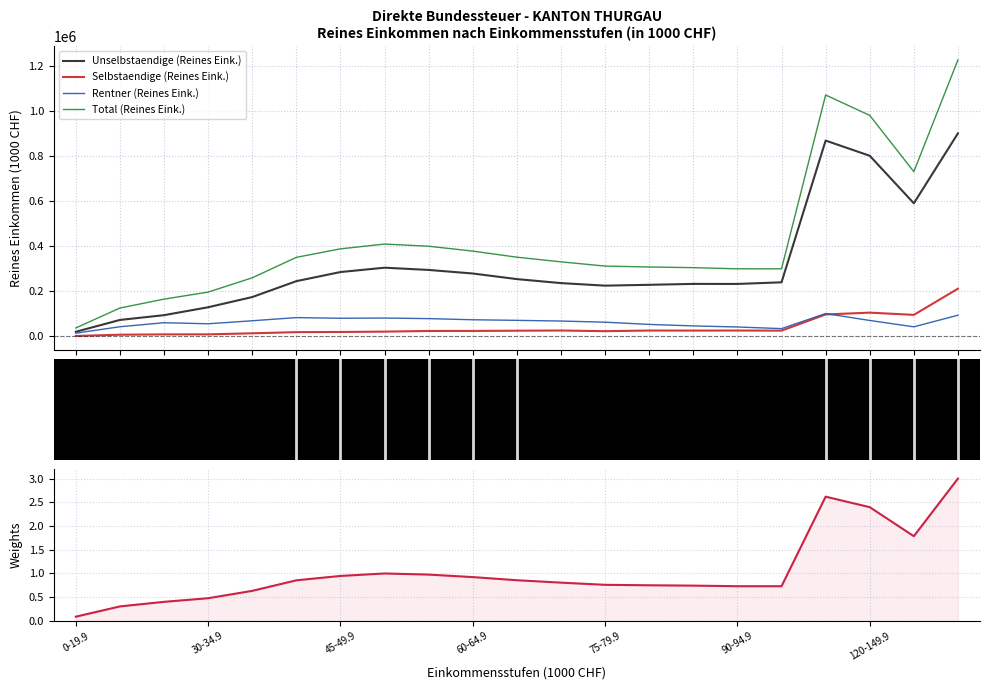

Reading left to right, extract all data points from this chart.

Unselbstaendige (Reines Eink.): 19691.4	72328.7	93590.0	128797.0	174152.2	244876.3	285425.5	304745.3	294750.7	278938.7	254022.0	236190.1	224888.7	228626.1	232687.6	232463.4	239759.4	870308.3	802767.3	591307.0	902523.2
Selbstaendige (Reines Eink.): 1041.9	6631.7	8071.1	8235.7	12884.1	18053.5	18791.8	20352.4	23270.3	23491.4	24433.6	25262.2	22375.3	25160.7	24944.6	25164.3	24734.5	96728.2	104813.2	94838.6	211318.9
Rentner (Reines Eink.): 13487.8	42077.1	60018.5	55199.7	68652.1	82750.7	79800.2	80803.1	78223.7	73135.3	70495.0	67420.8	62371.2	52411.3	45839.1	40993.4	33687.6	100832.0	70019.0	41688.1	93382.3
Total (Reines Eink.): 36739.7	125387.1	164915.8	196223.0	259781.0	350828.8	388611.2	409919.0	400248.1	378572.1	351503.0	330755.4	311881.0	307930.4	304945.0	299822.8	299846.3	1073068.5	982392.7	731833.4	1229444.1
Total (normalized): 0.1	0.3	0.4	0.5	0.6	0.9	0.9	1.0	1.0	0.9	0.9	0.8	0.8	0.8	0.7	0.7	0.7	2.6	2.4	1.8	3.0